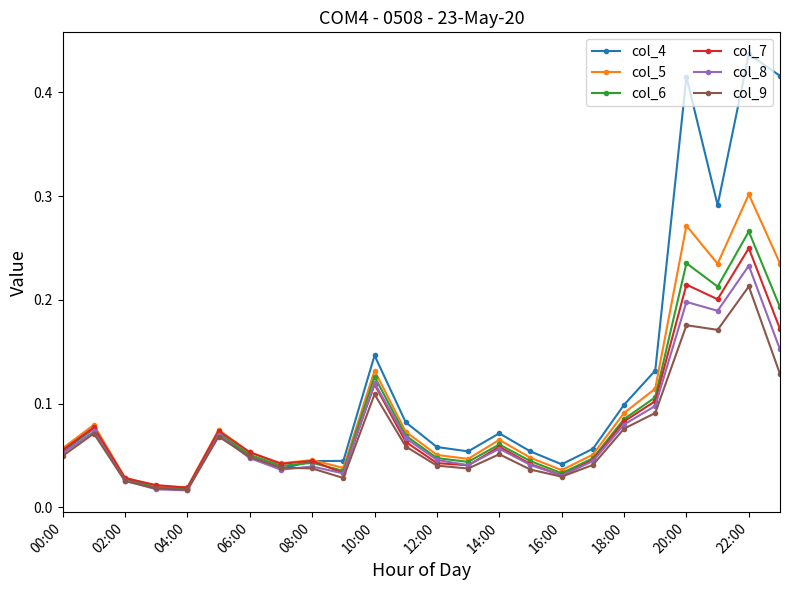

True or false: col_5 has more than 0 points higher than both neighbors.

True